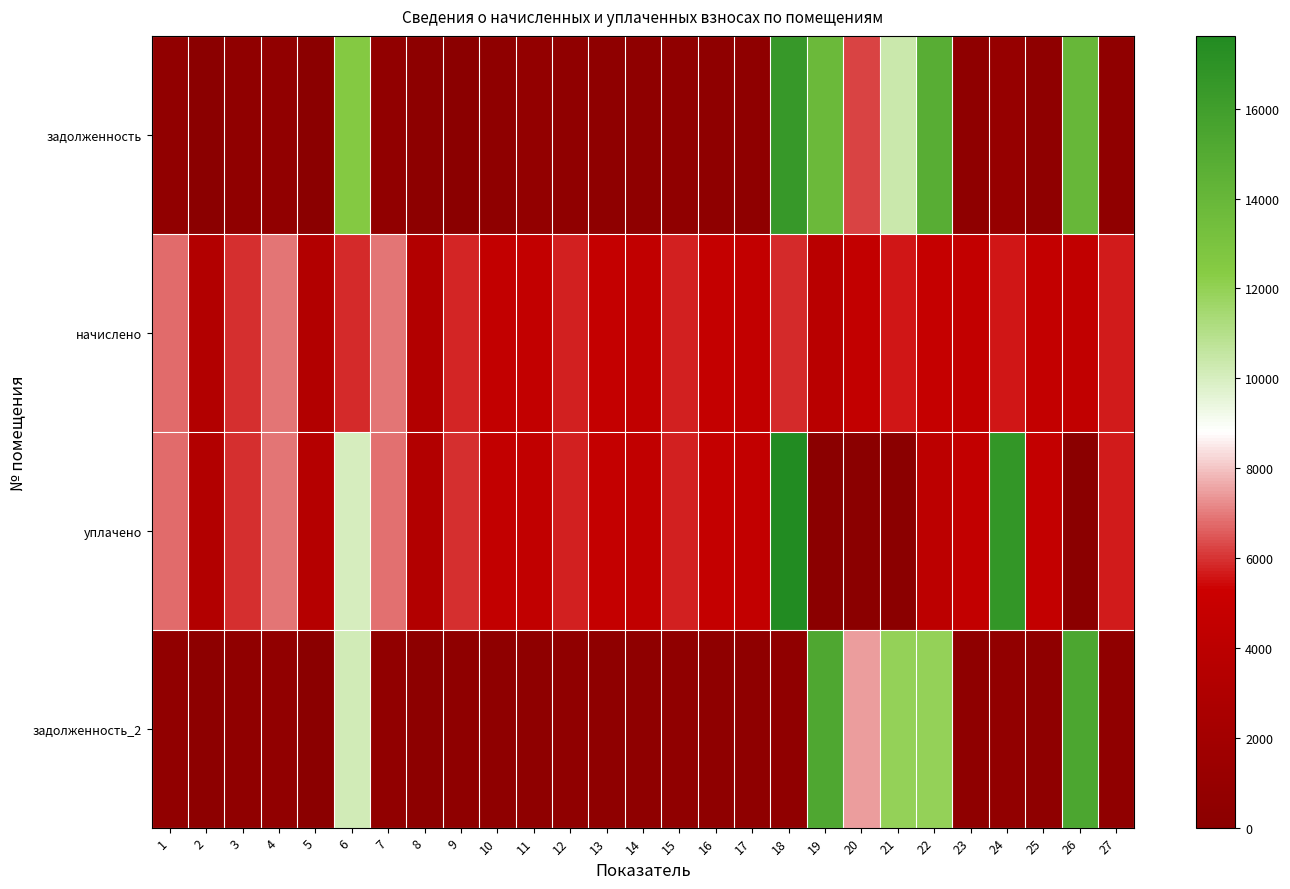

What is the spread (max minus min) of values at 16?

4332.2